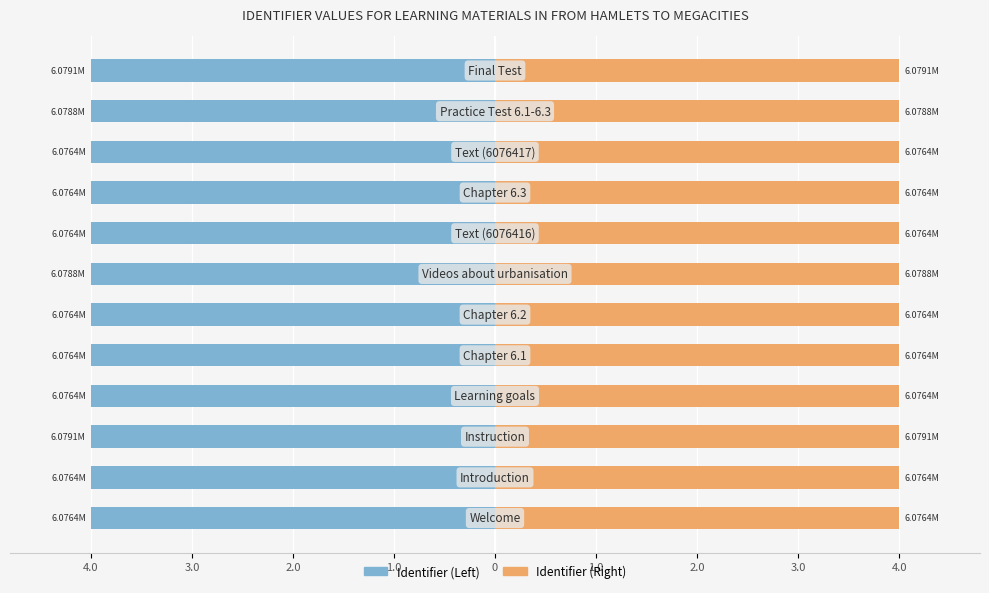

Read the Identifier (Left) value at 0.

-4.0